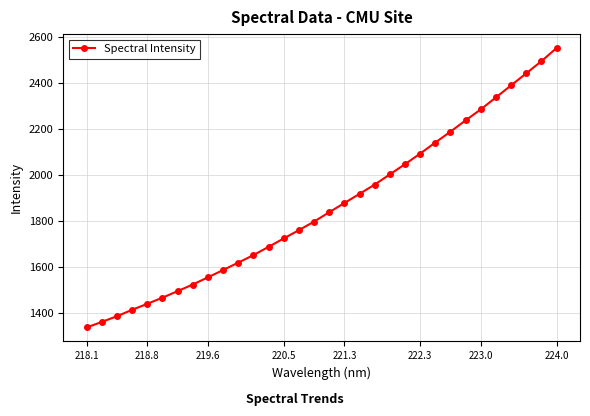

What is the difference between the maximum and minimum values?

1217.3